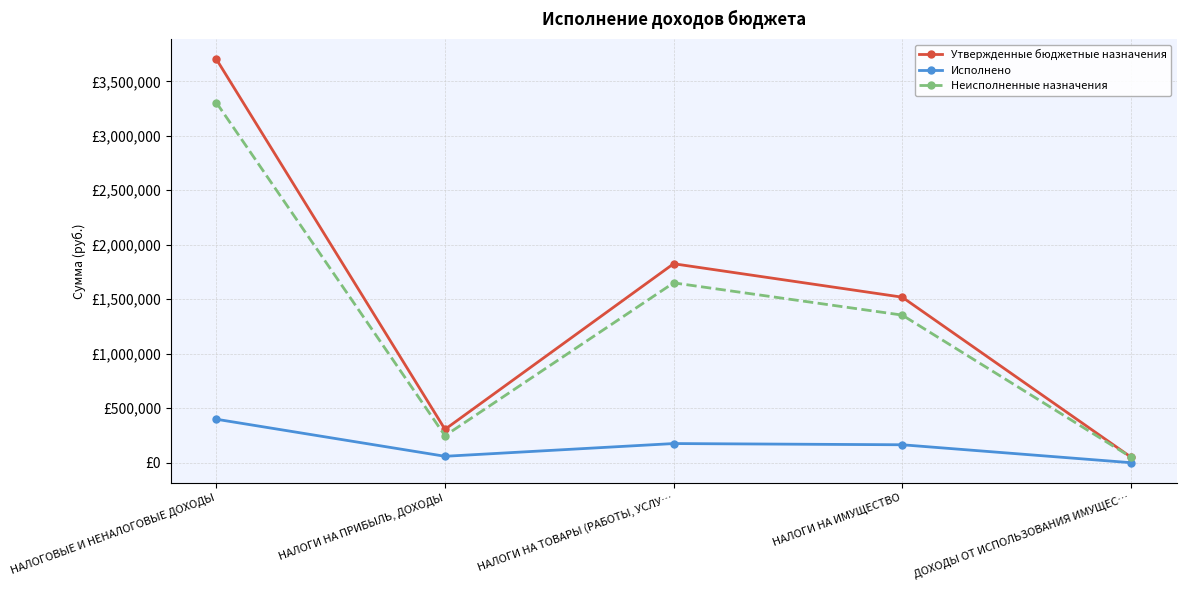

What are all the series names shown in the legend?

Утвержденные бюджетные назначения, Исполнено, Неисполненные назначения